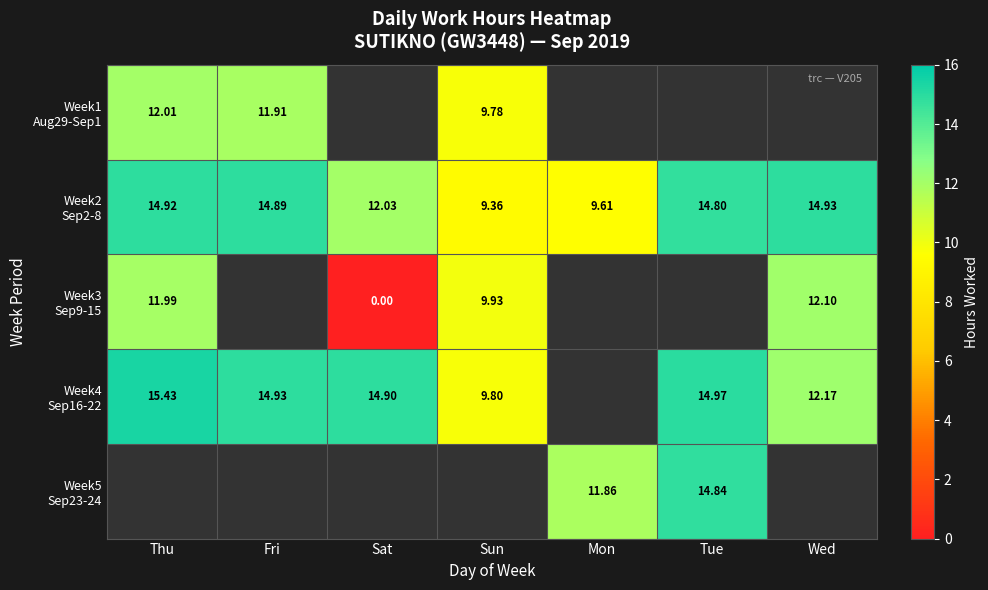

The Week4 Sep16-22 series shows 23.7 at Sat. True or false?

False